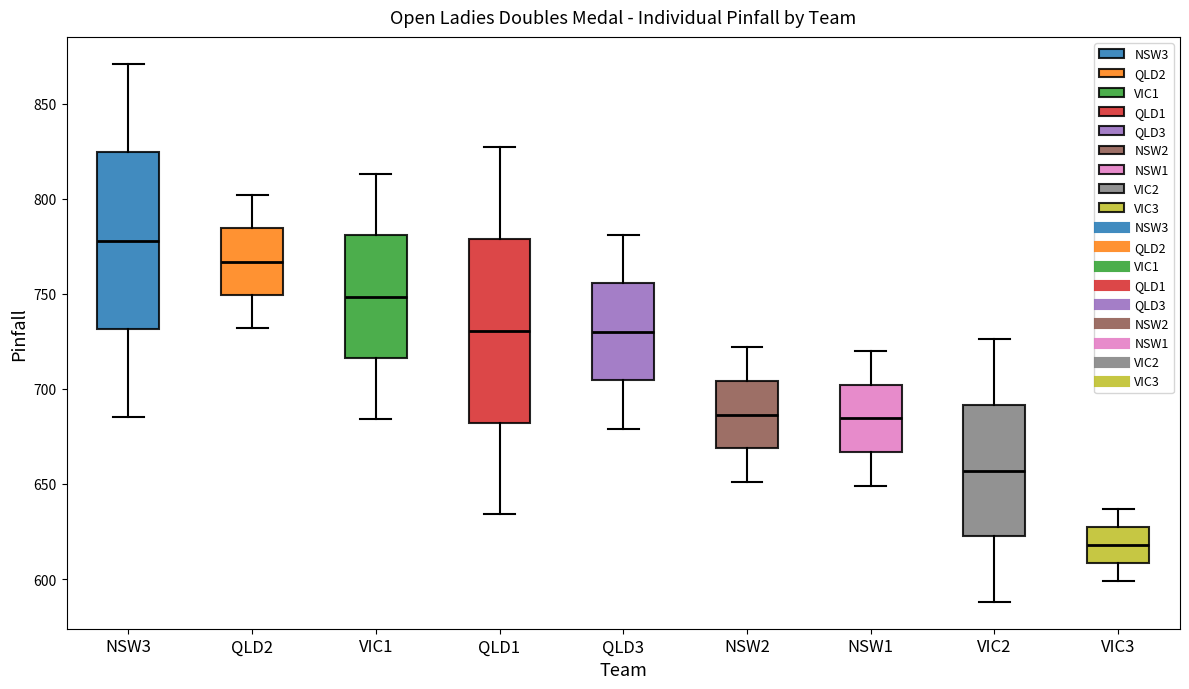

Reading left to right, read every box against the y-axis: the position of its median line, the range the box covers, and the ends of its whiskers. The values are not printed on the chart, so give them approximately, as read against the axis.

NSW3: median 780, box 730 to 825, whiskers 685 to 870
QLD2: median 765, box 750 to 785, whiskers 730 to 800
VIC1: median 750, box 715 to 780, whiskers 685 to 815
QLD1: median 730, box 680 to 780, whiskers 635 to 825
QLD3: median 730, box 705 to 755, whiskers 680 to 780
NSW2: median 685, box 670 to 705, whiskers 650 to 720
NSW1: median 685, box 665 to 700, whiskers 650 to 720
VIC2: median 655, box 625 to 690, whiskers 590 to 725
VIC3: median 620, box 610 to 630, whiskers 600 to 635